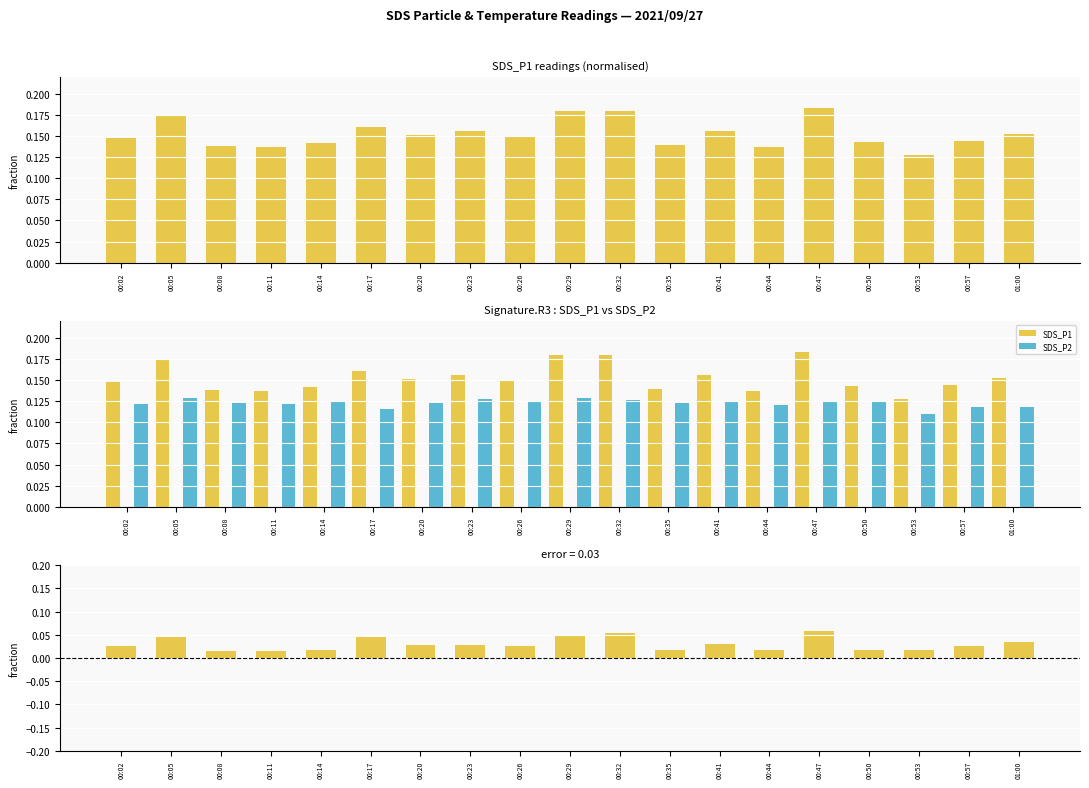

Between 00:50 and 00:32, which is larger?

00:32